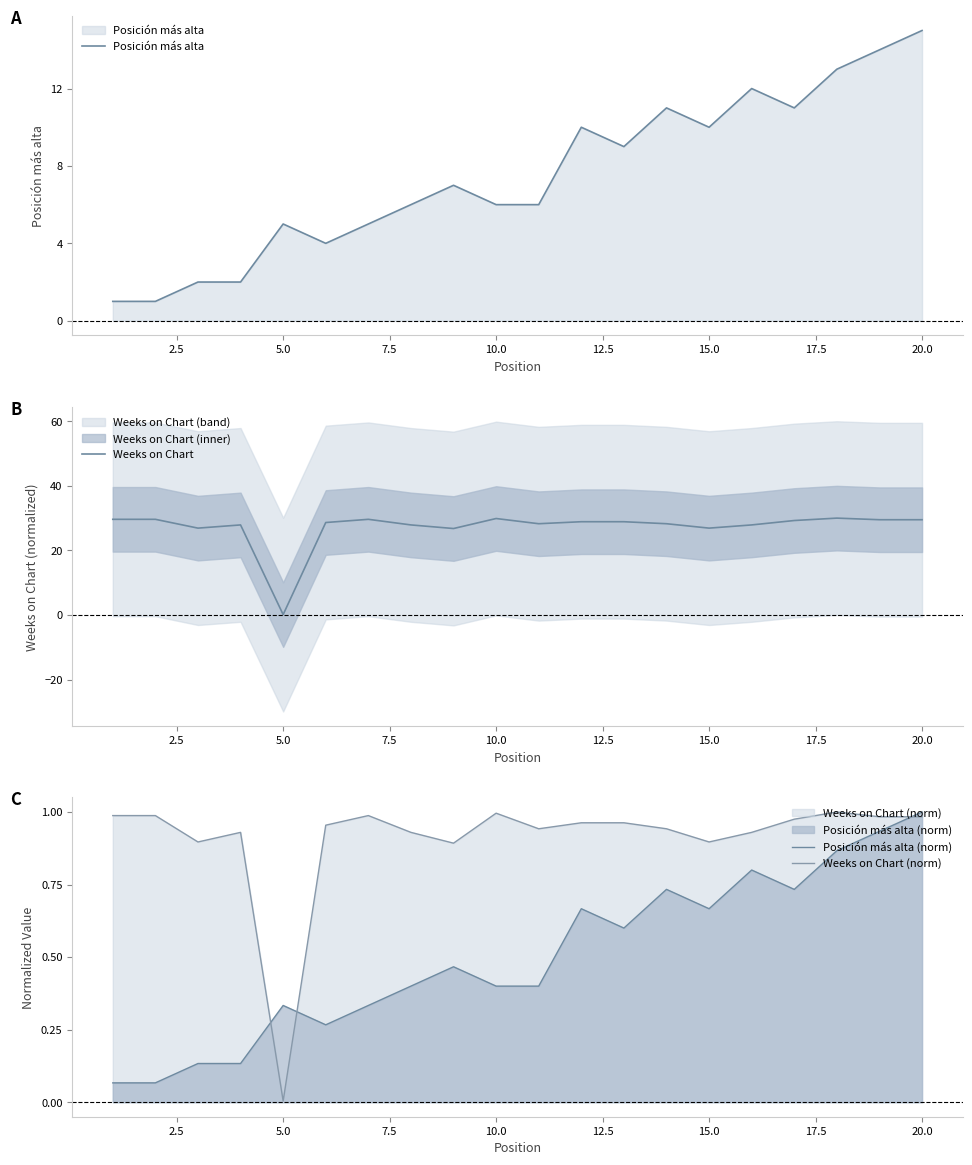

True or false: Weeks on Chart (norm) and Posición más alta intersect in this chart.

False